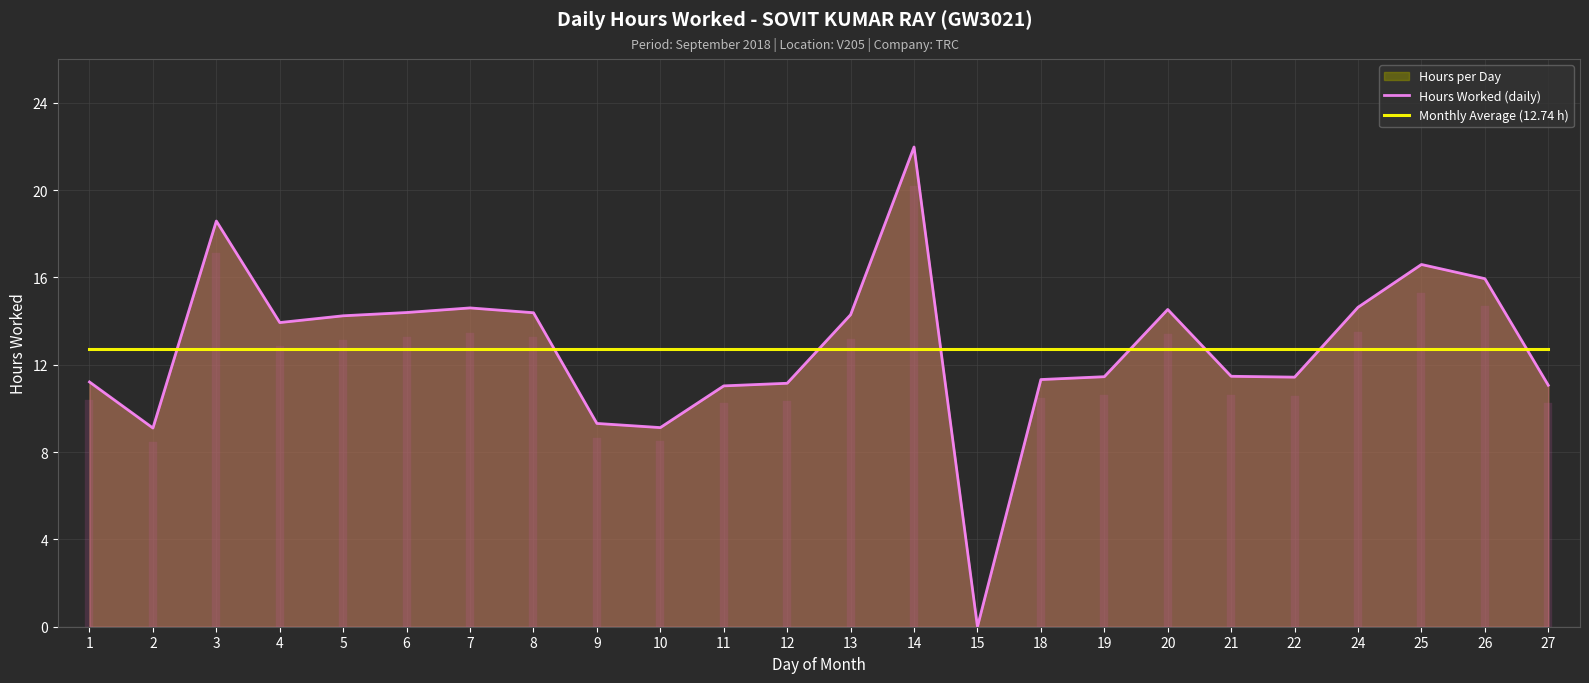

True or false: Hours Worked (daily) and Monthly Average (12.74 h) cross at least once.

True